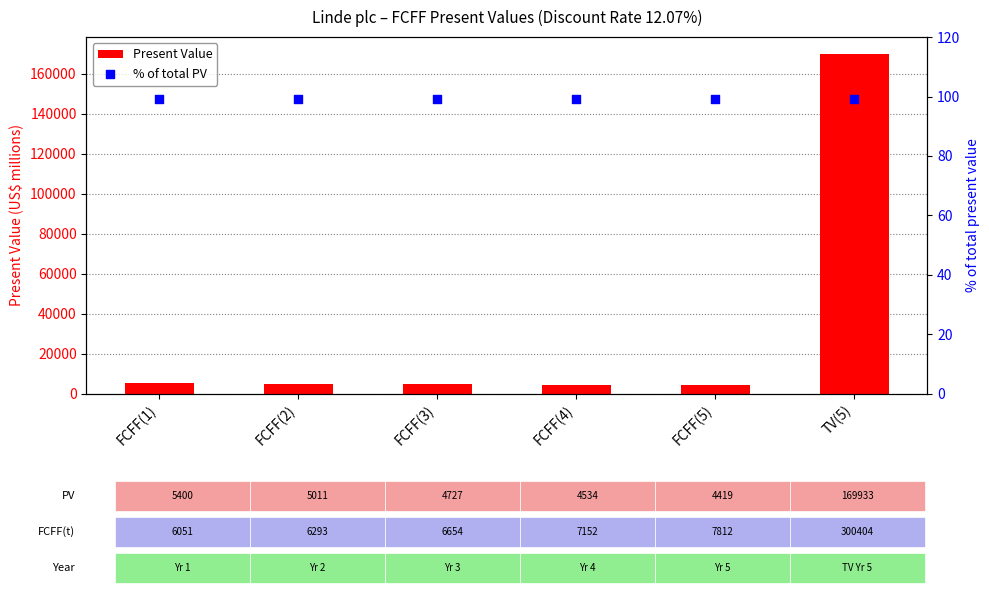

What are all the series names shown in the legend?

Present Value, % of total PV